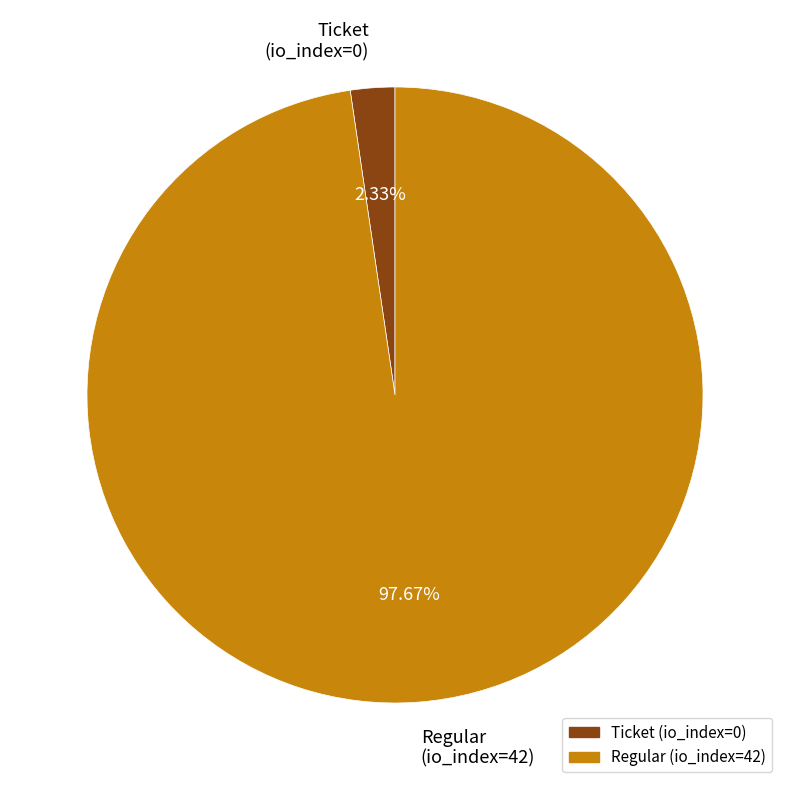

Rank the categories by value from highest to lowest.

Regular (io_index=42), Ticket (io_index=0)